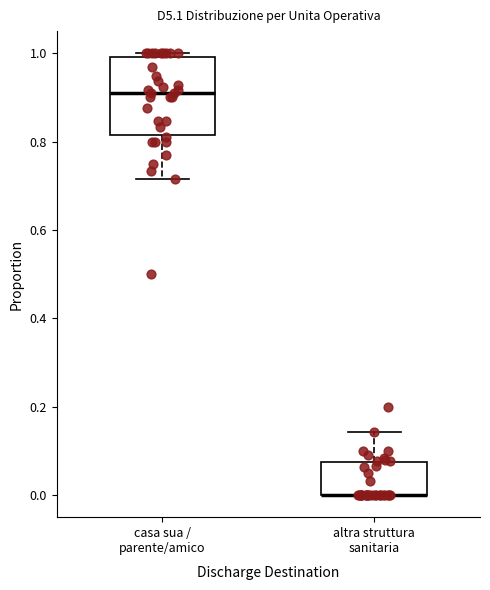

Which box is the tallest, from its lower edge to its upper edge?

casa sua / parente/amico